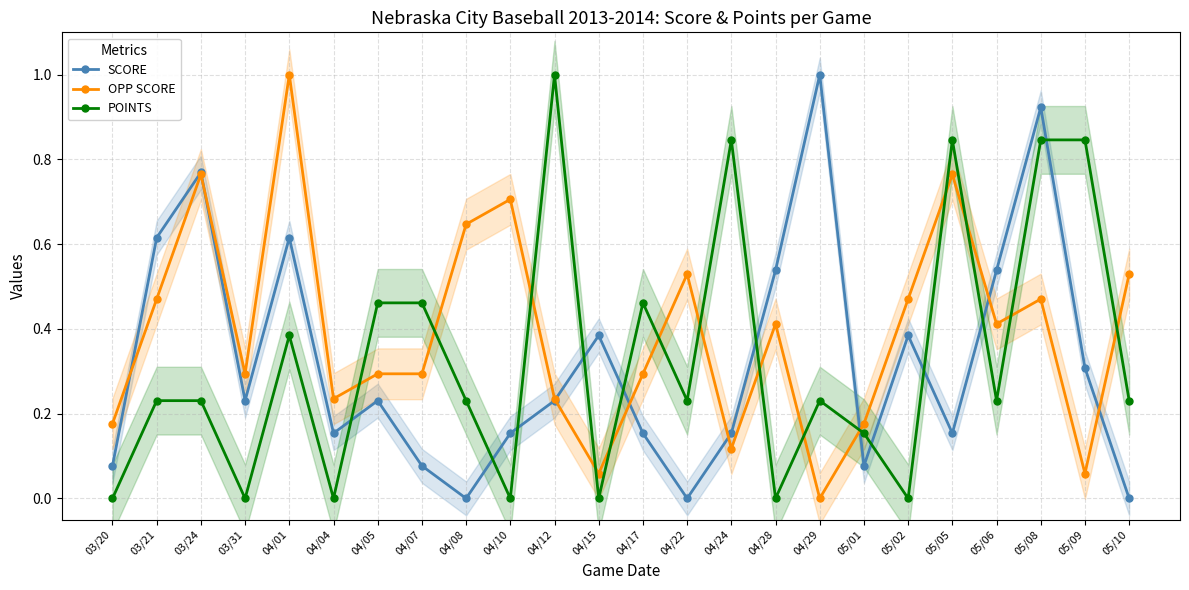

How many values in the POINTS series exceed 0?

17